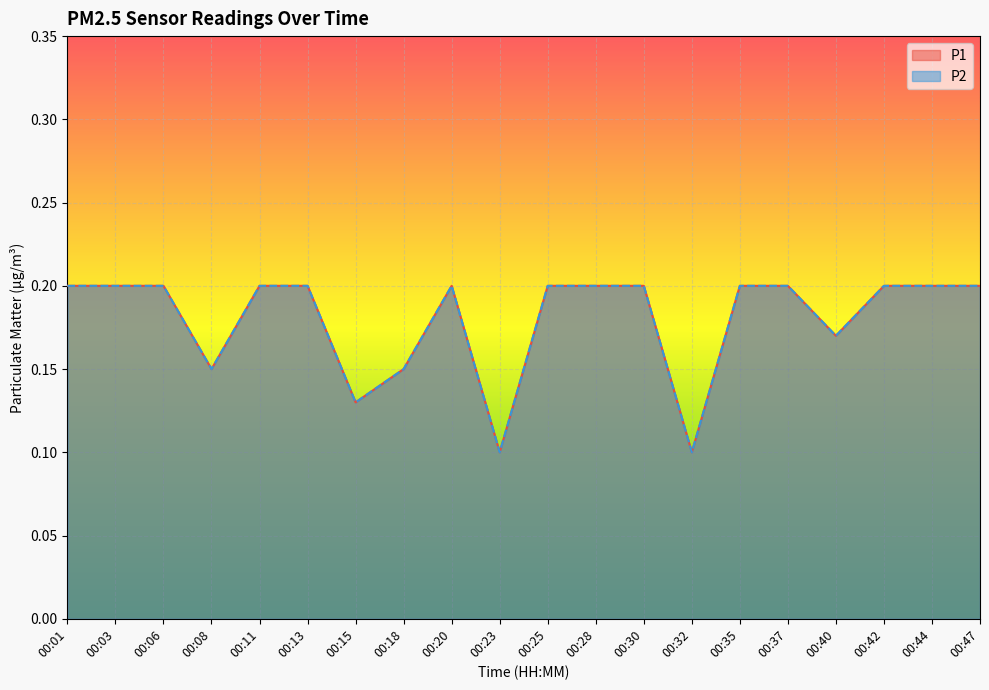

Reading left to right, transcribe all the data shown in this chart.

P1: 0.2	0.2	0.2	0.1	0.2	0.2	0.1	0.1	0.2	0.1	0.2	0.2	0.2	0.1	0.2	0.2	0.2	0.2	0.2	0.2
P2: 0.2	0.2	0.2	0.1	0.2	0.2	0.1	0.1	0.2	0.1	0.2	0.2	0.2	0.1	0.2	0.2	0.2	0.2	0.2	0.2